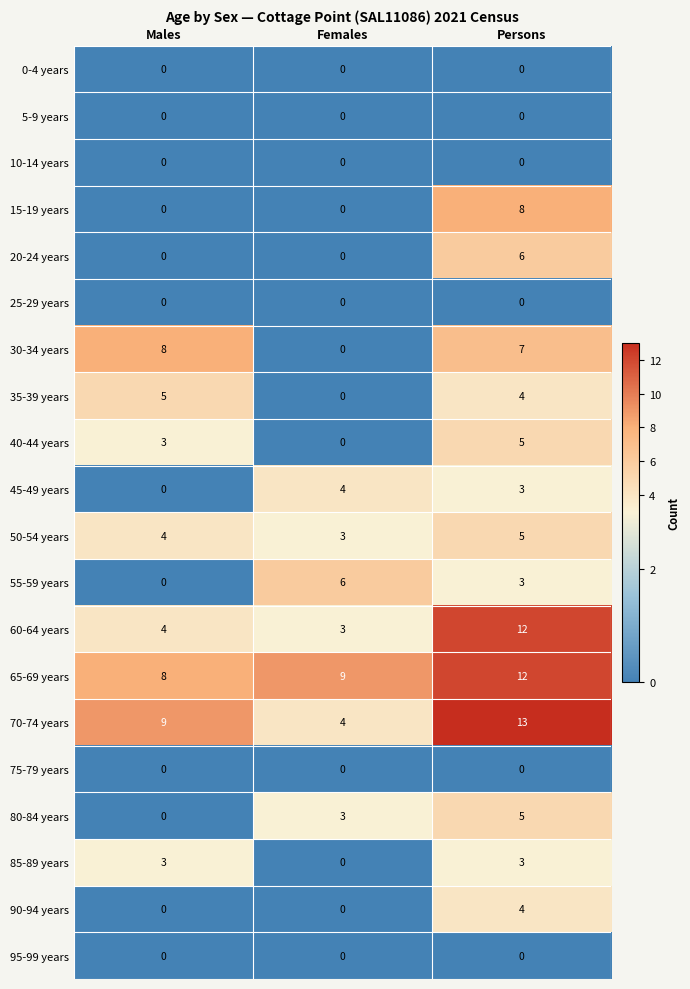

Is it true that 75-79 years equals 0 at Persons?

True